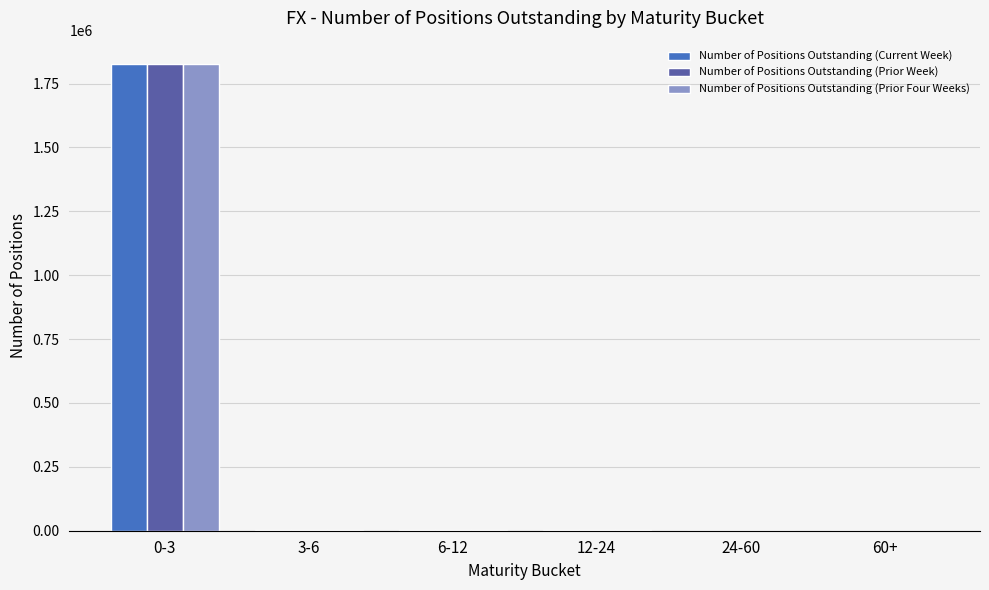

The value of Number of Positions Outstanding (Prior Week) at 0-3 is 1826437. True or false?

True